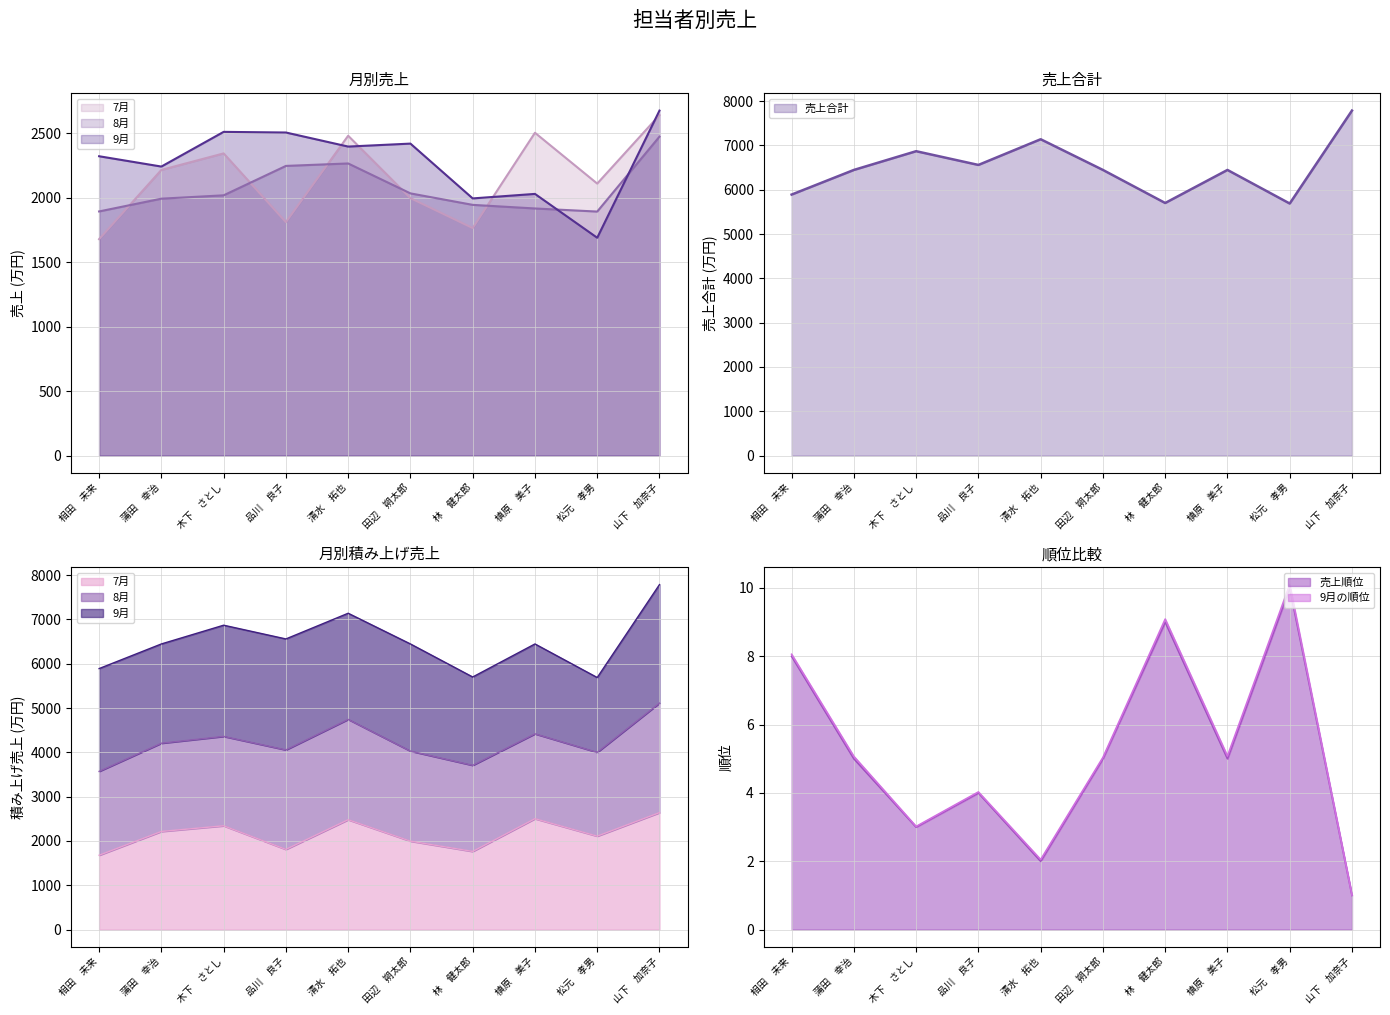

What value does the 7月 series have at 清水　拓也?

2480